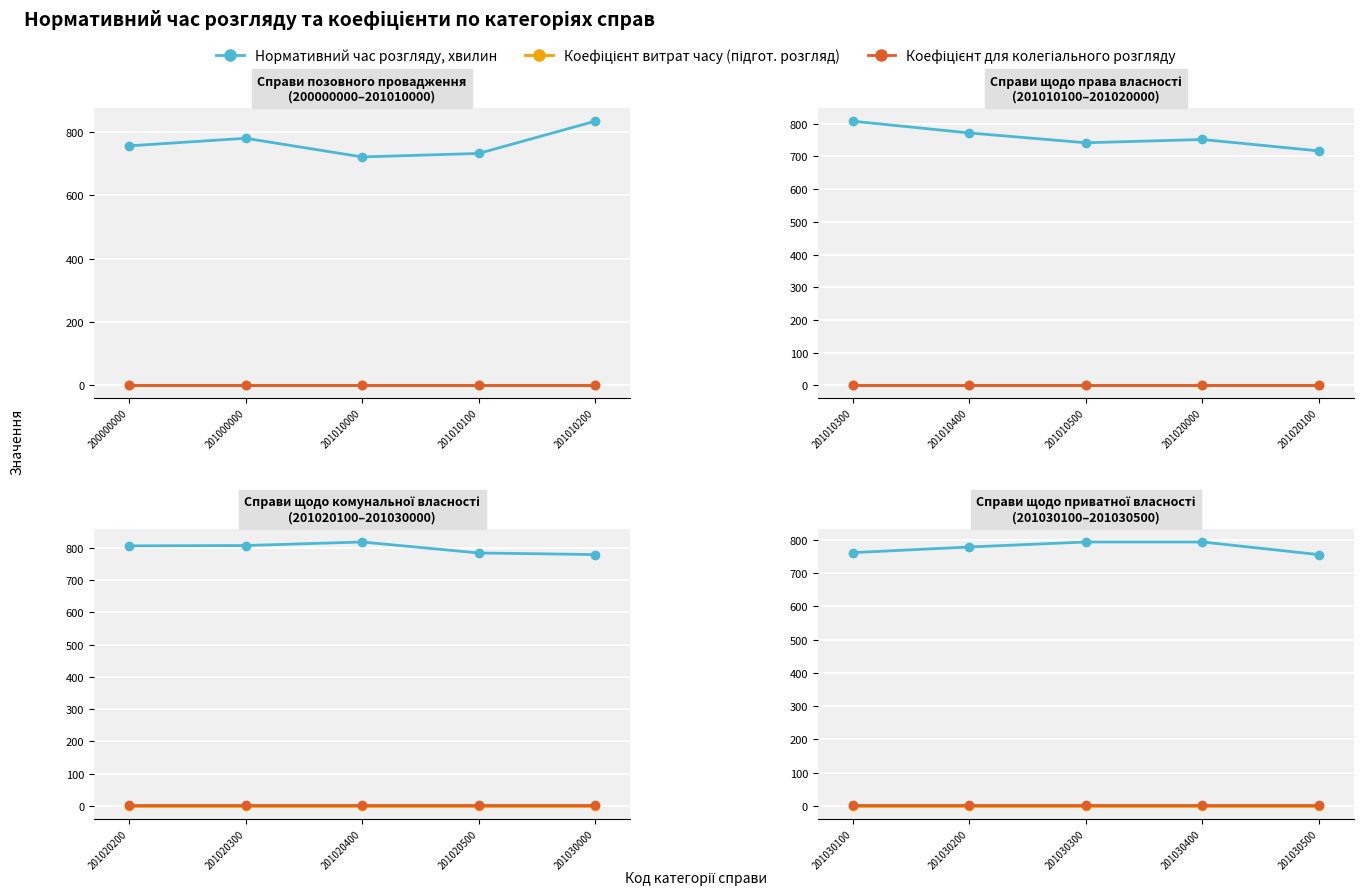

How many data points in Нормативний час розгляду, хвилин are above 778?

2